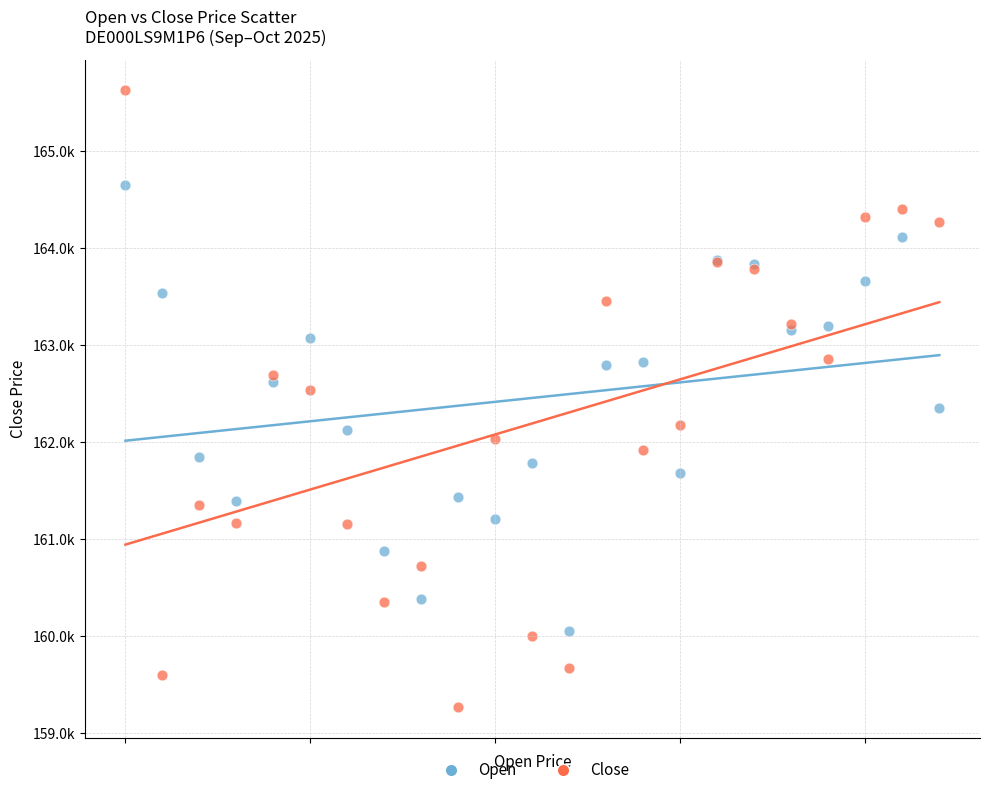

Which series has the widest spread of Y values?

Close